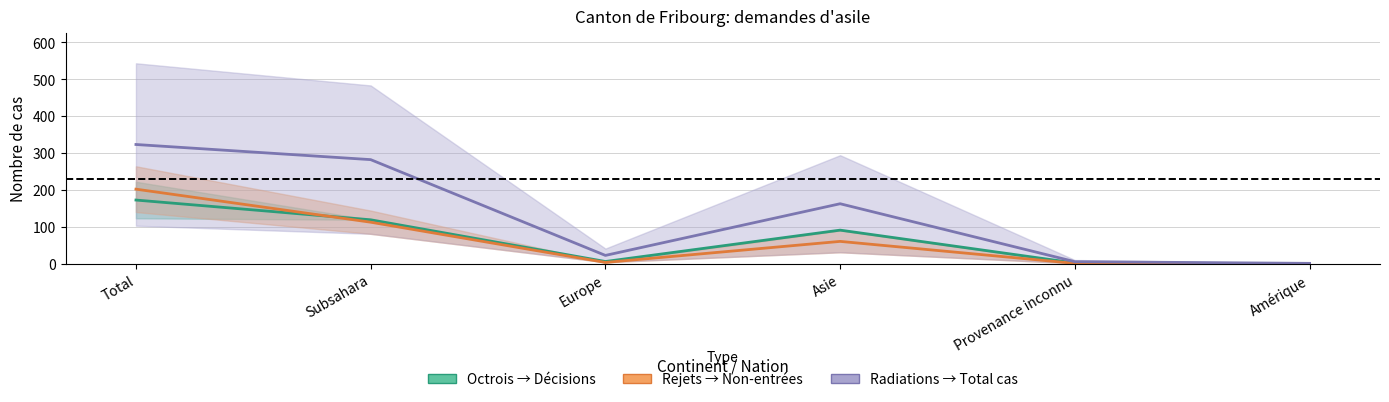

What is the value of the Radiations (midline) point at the 6th from the left?

1.0